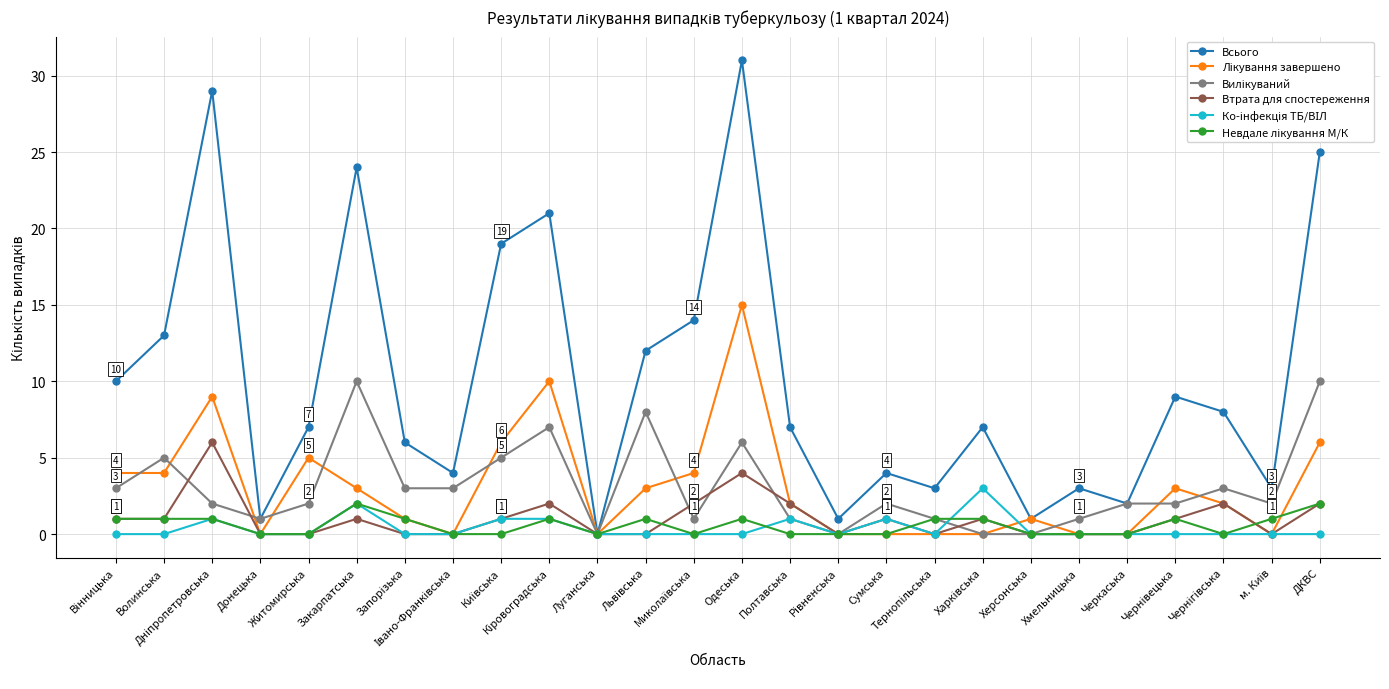

Which series has the widest spread of values?

Всього